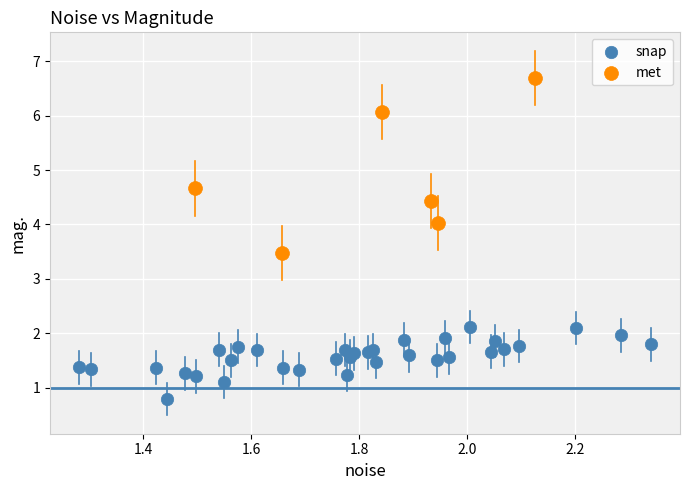

Which series has the largest Y range (max minus min)?

met